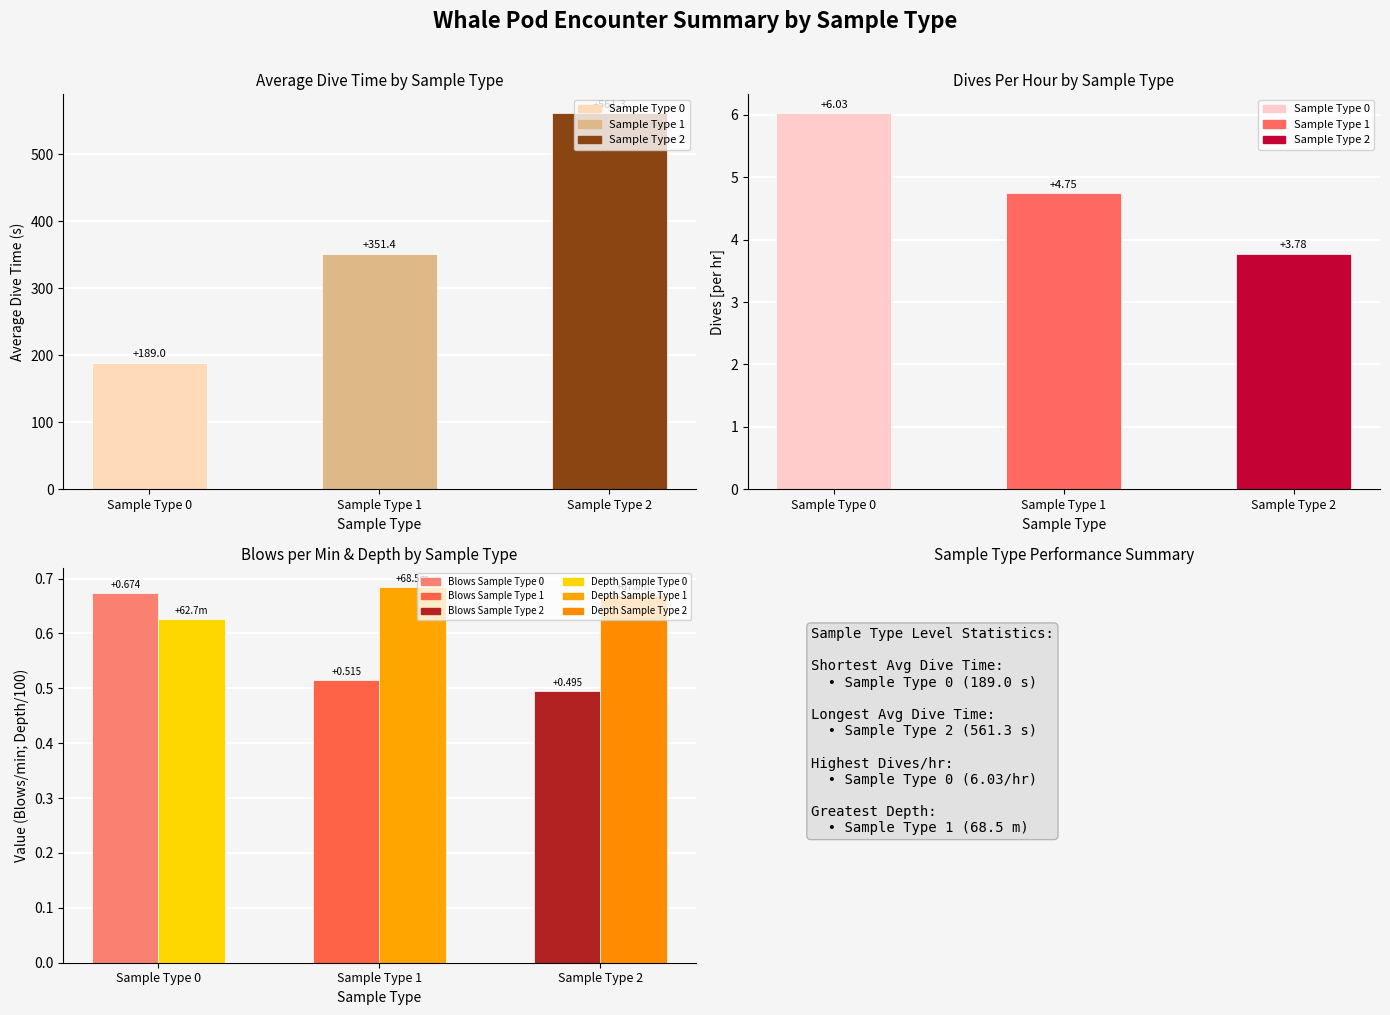

At which category does the chart reach its peak across all series?

Sample Type 2